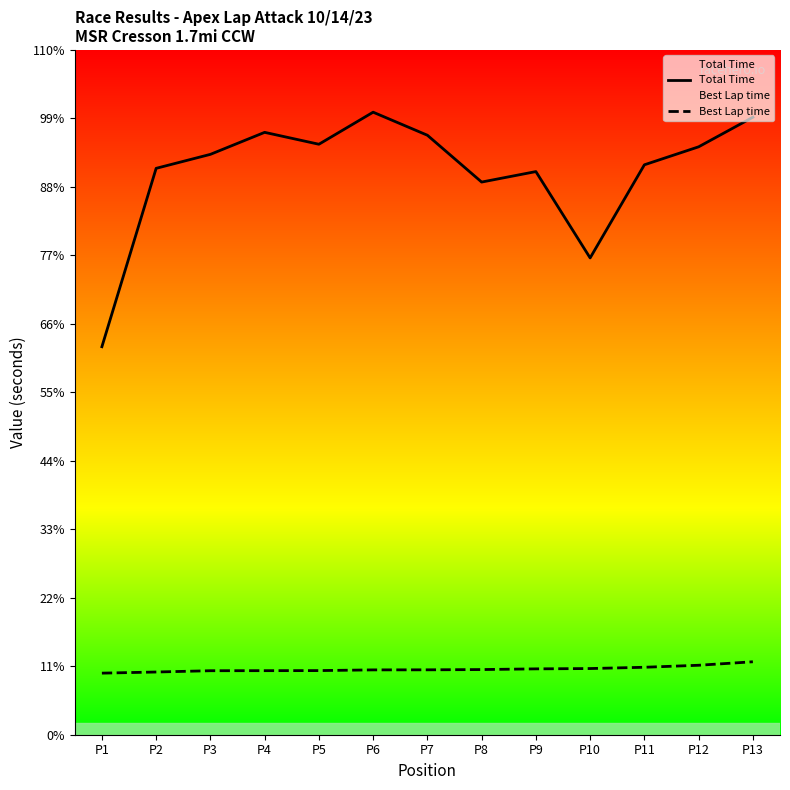

True or false: Total Time and Best Lap time cross at least once.

False